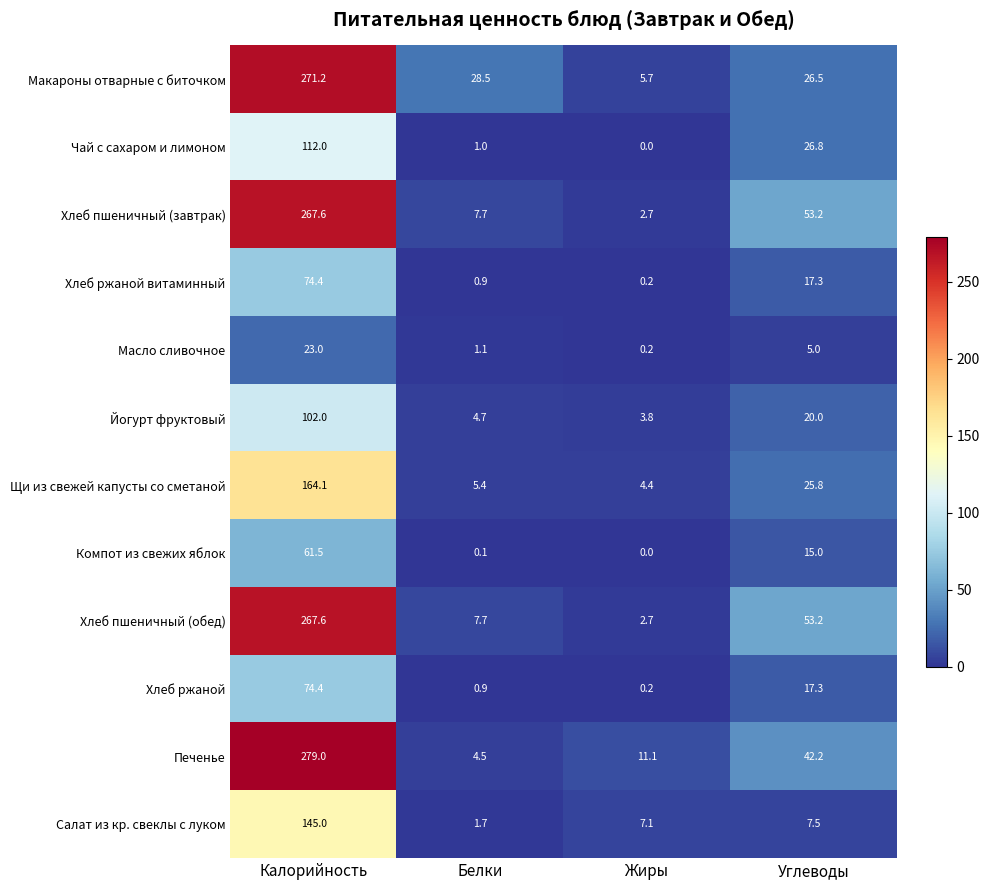

True or false: Чай с сахаром и лимоном has a value of 112.0 at Калорийность.

True